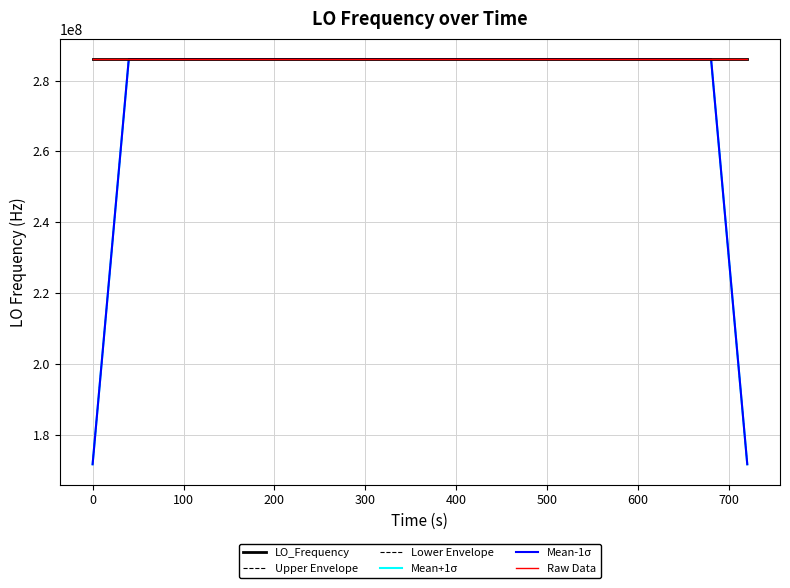

What is the label of the 9th point from the left?

700